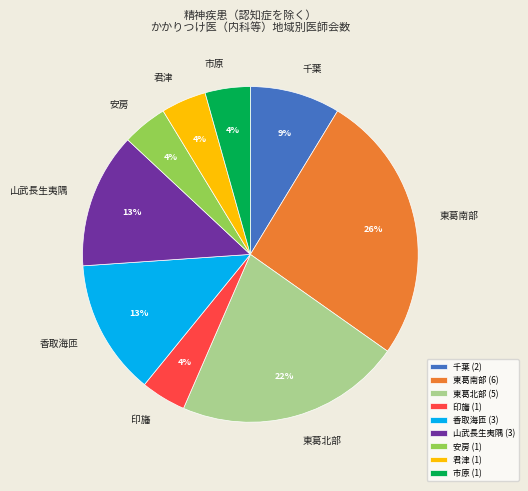

Between 安房 and 東葛北部, which is larger?

東葛北部